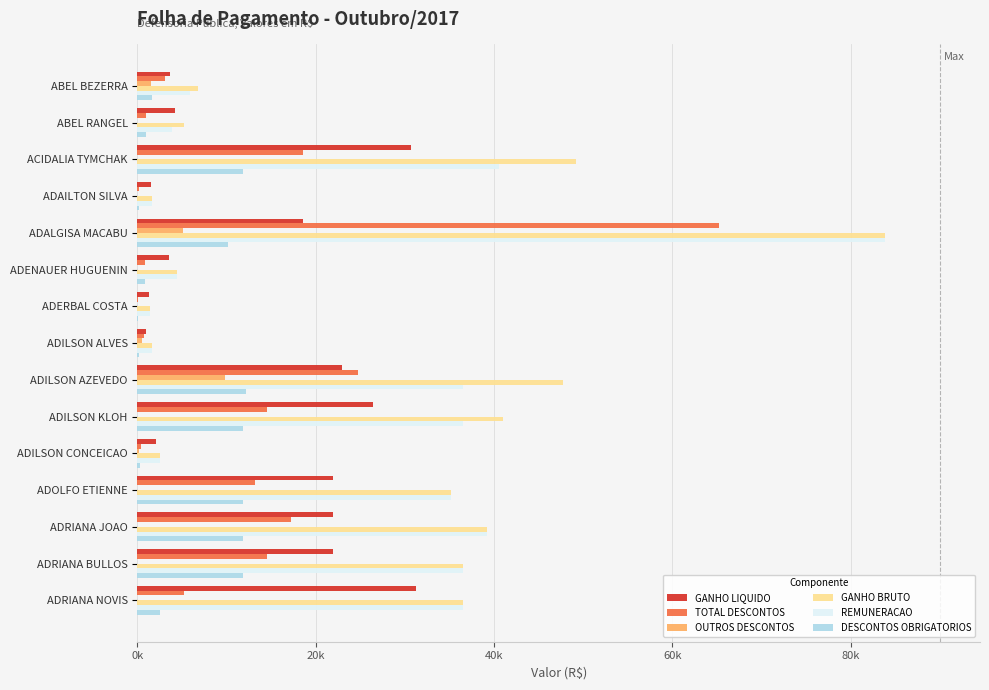

What is the lowest value of the DESCONTOS OBRIGATORIOS series?

112.0